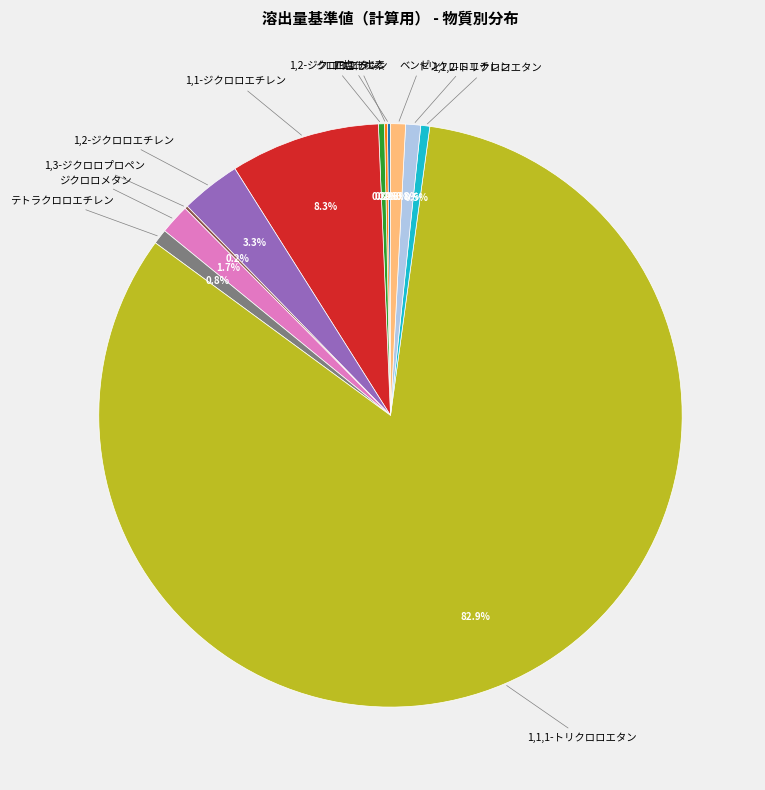

Is there any slice that represents more than half of the pie?

Yes